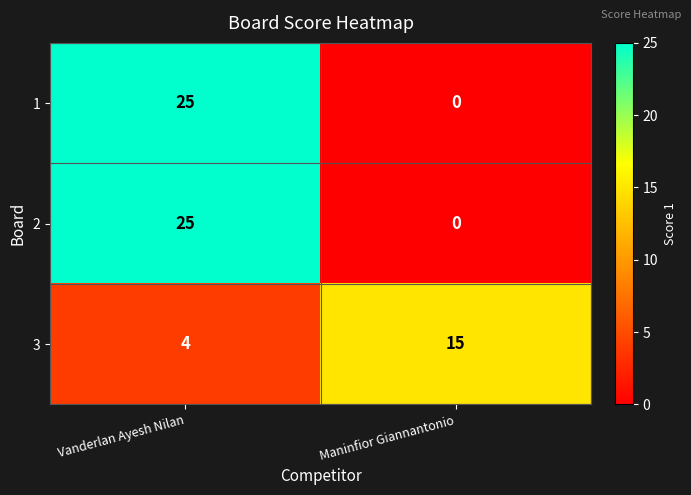

What is the total value across all series at Maninfior Giannantonio?

15